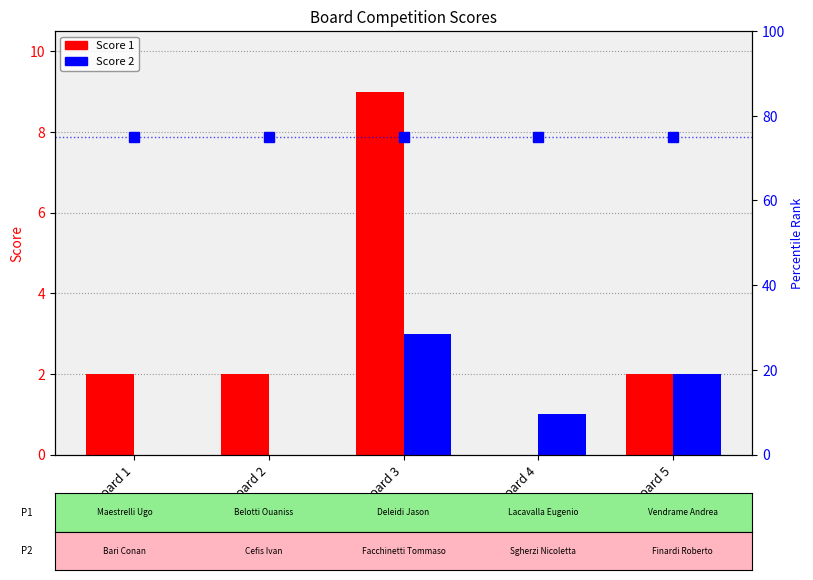

How many Score 1 values are between 2 and 3?

3